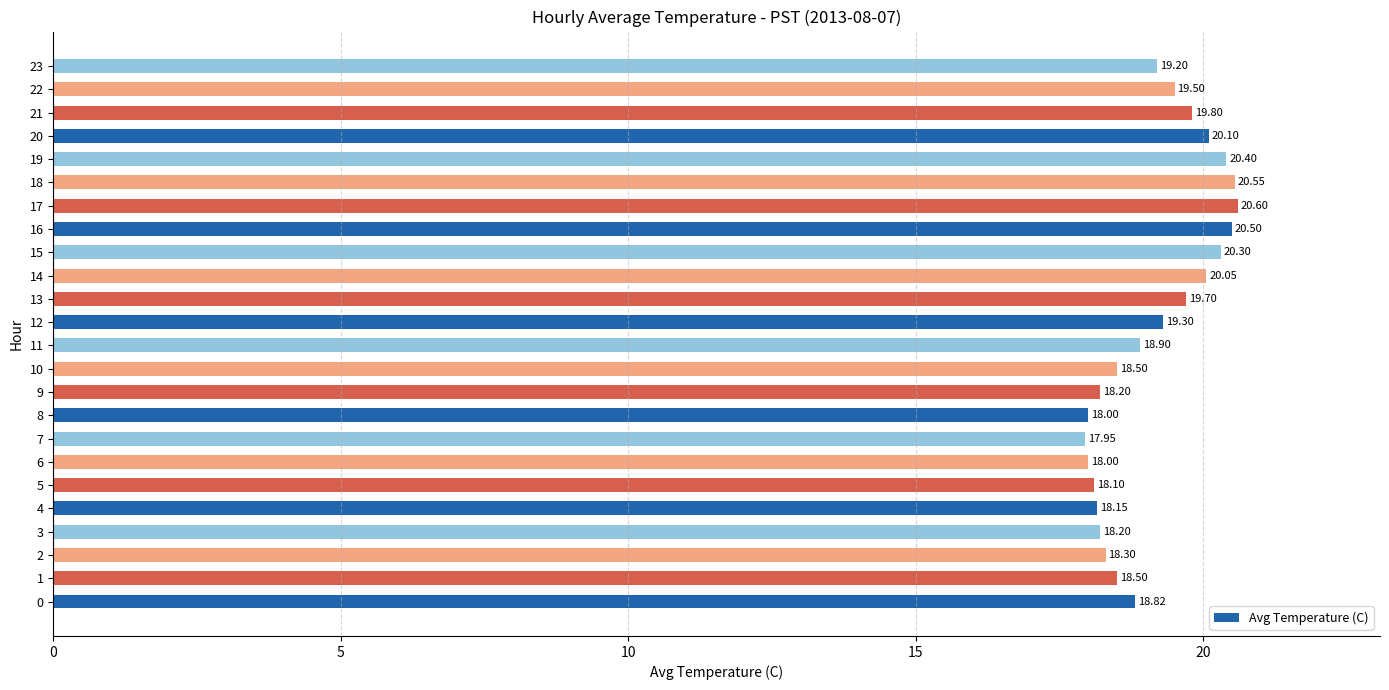

Approximately how many times larger is the value at 2 compared to 14?

0.9